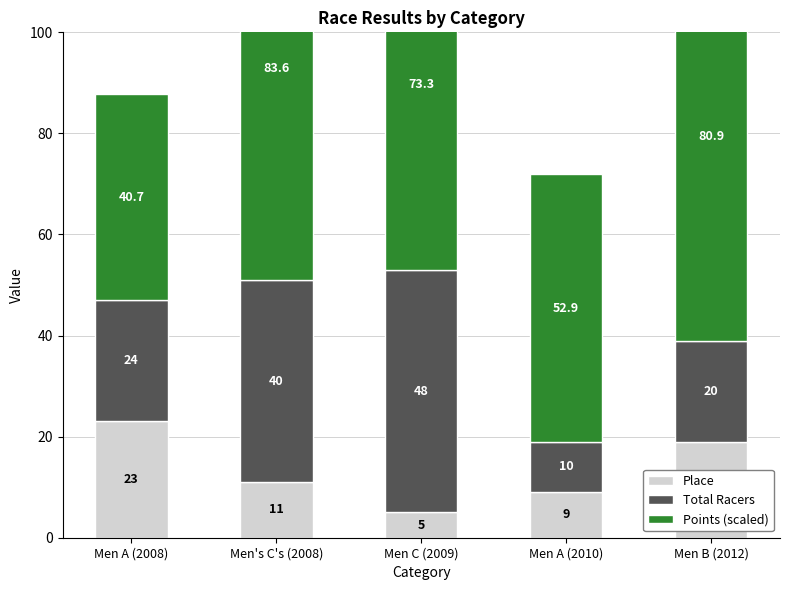

Reading left to right, what are all the values shown in this chart?

Place: Men A (2008)=23.0	Men's C's (2008)=11.0	Men C (2009)=5.0	Men A (2010)=9.0	Men B (2012)=19.0
Total Racers: Men A (2008)=24.0	Men's C's (2008)=40.0	Men C (2009)=48.0	Men A (2010)=10.0	Men B (2012)=20.0
Points (scaled): Men A (2008)=40.7	Men's C's (2008)=83.6	Men C (2009)=73.3	Men A (2010)=52.9	Men B (2012)=80.9